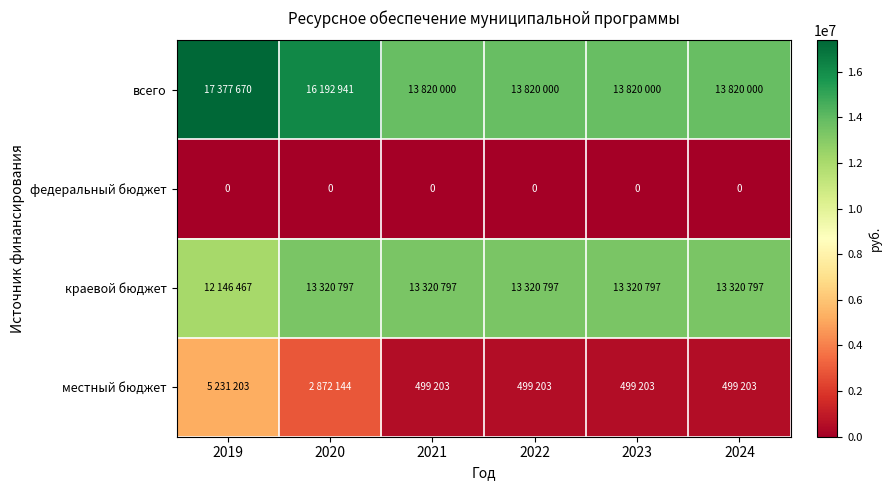

What is the highest value of the краевой бюджет series?

13320797